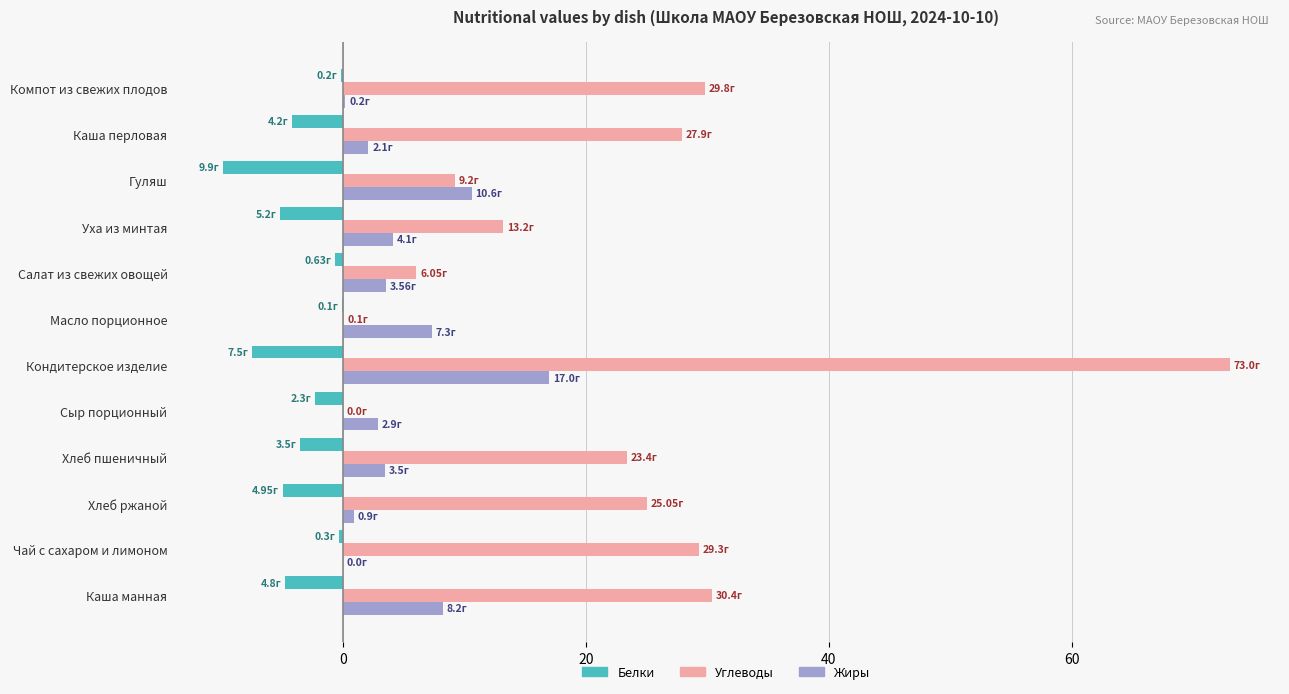

At which category does the chart reach its peak across all series?

Кондитерское изделие